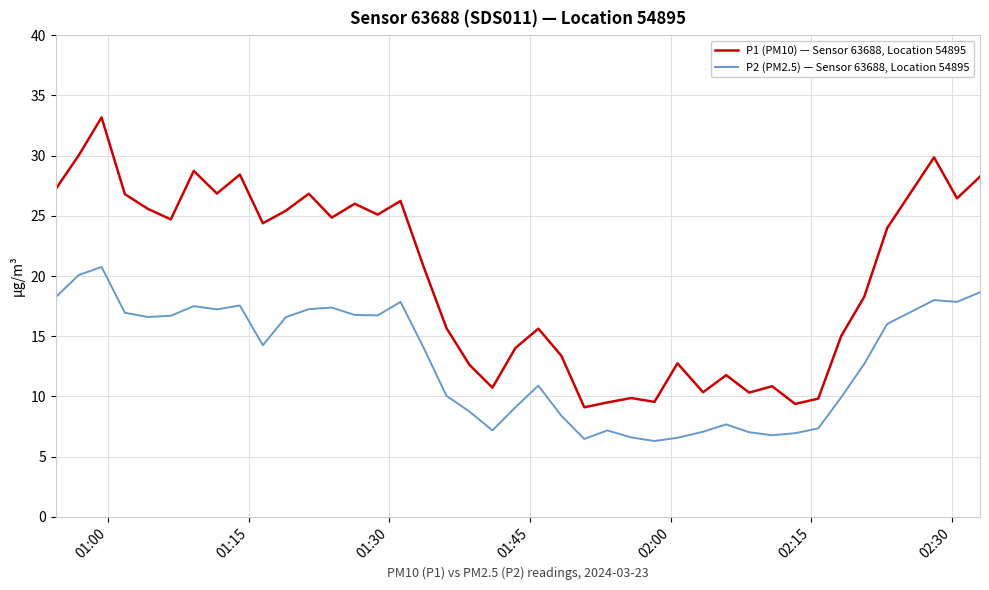

What is the greatest value displayed?

33.2